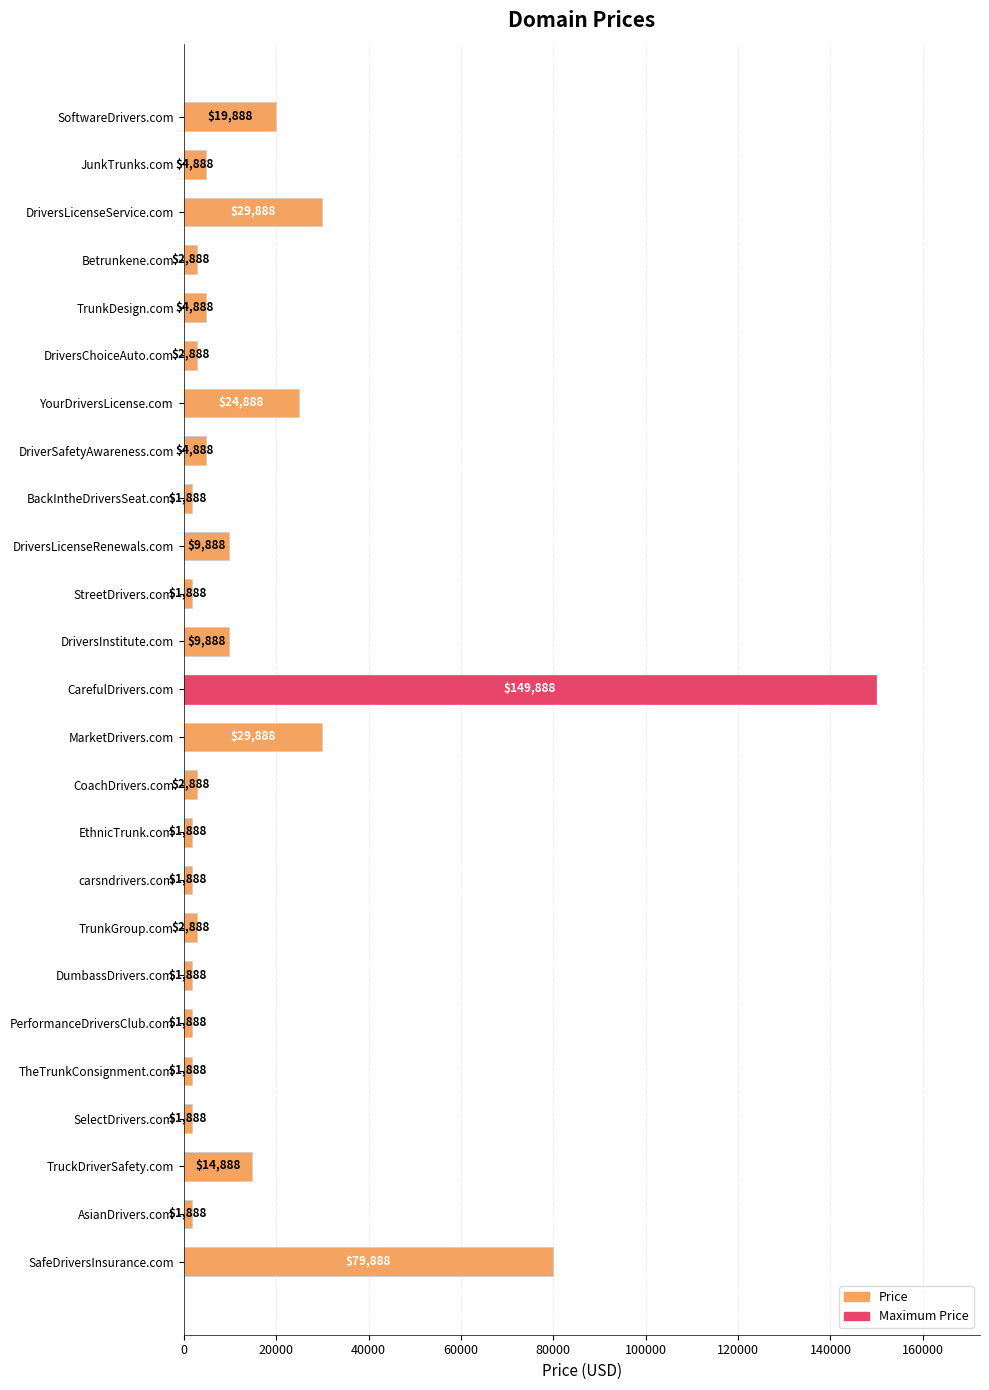

What is the label of the 5th bar from the top?

TrunkDesign.com